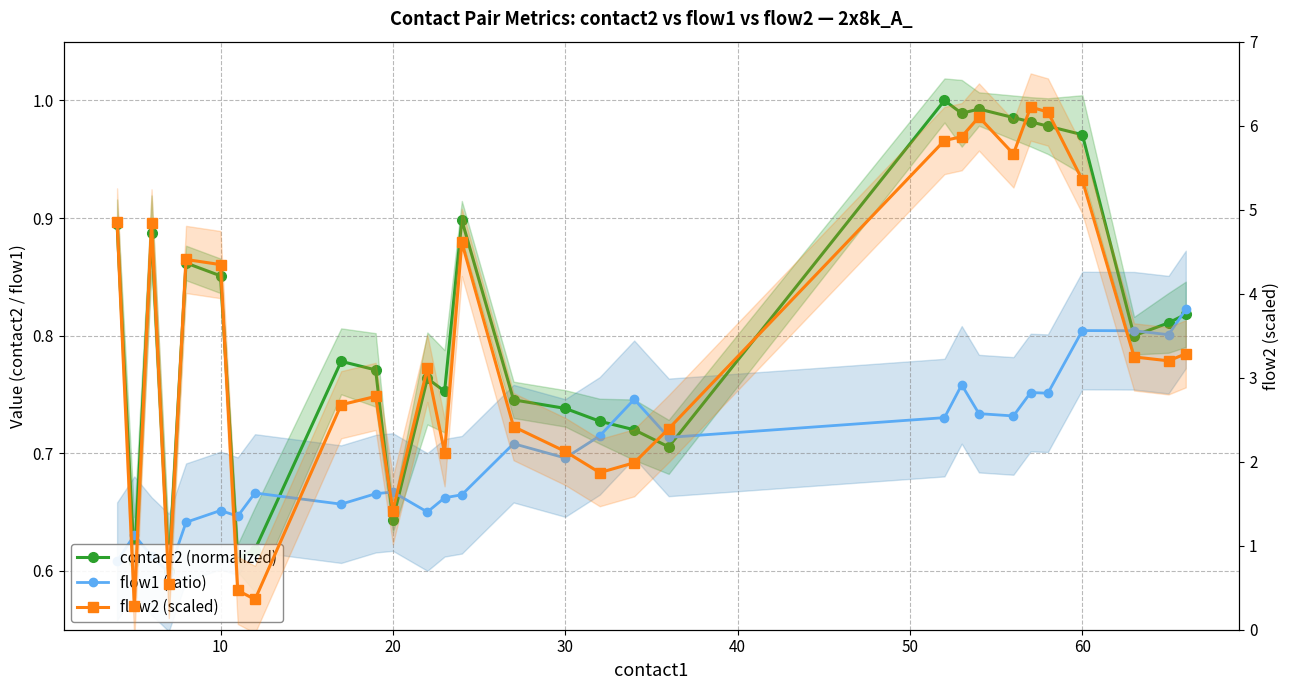

Is it true that flow1 (ratio) equals 0.9 at 70?

False